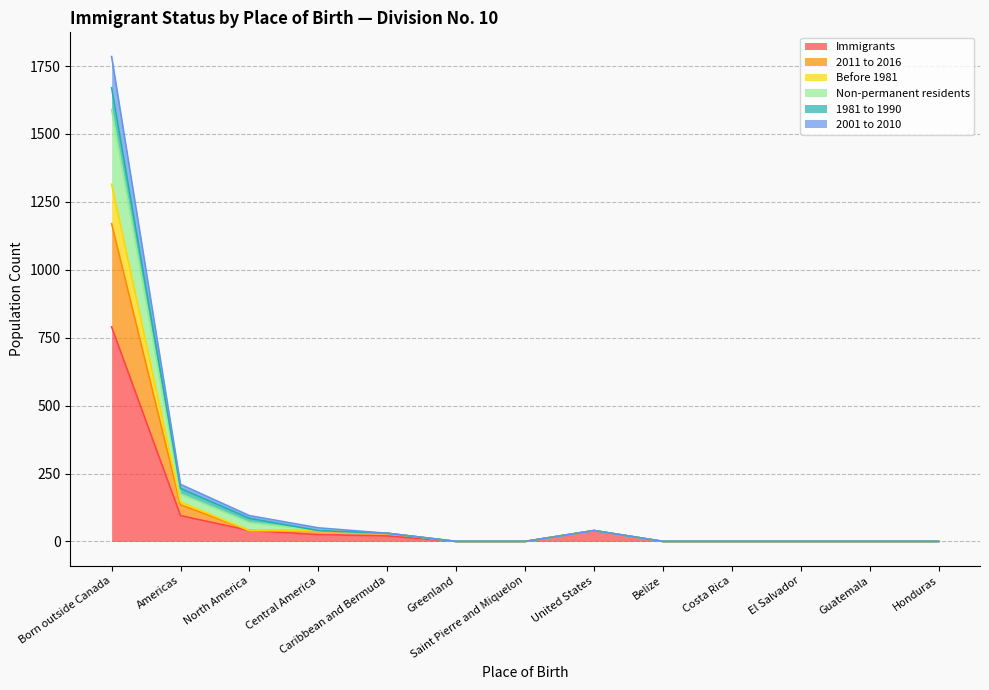

At which category is the sum across all series the highest?

Born outside Canada